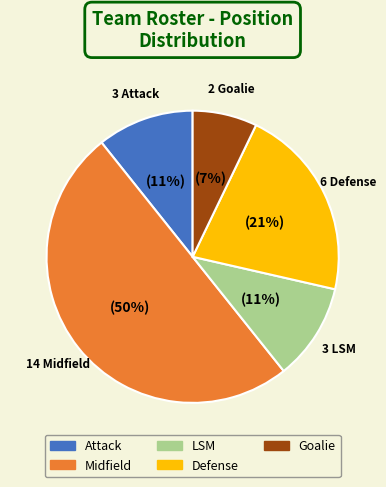

To the nearest percent, what is the combined percentage of Goalie and Attack?

18%